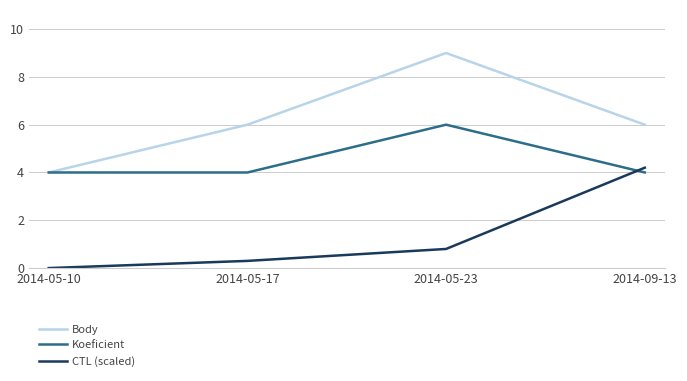

Which series has the largest total across all categories?

Body